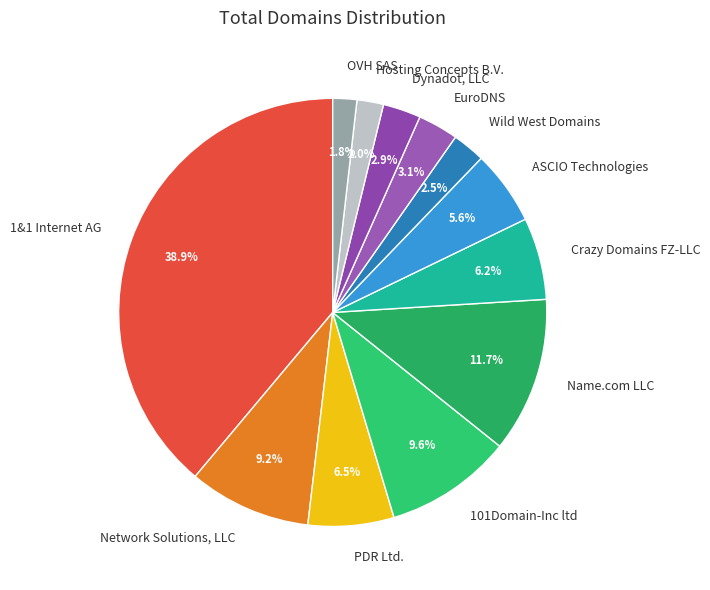

Rank the categories by value from highest to lowest.

1&1 Internet AG, Name.com LLC, 101Domain-Inc ltd, Network Solutions, LLC, PDR Ltd., Crazy Domains FZ-LLC, ASCIO Technologies, EuroDNS, Dynadot, LLC, Wild West Domains, Hosting Concepts B.V., OVH SAS